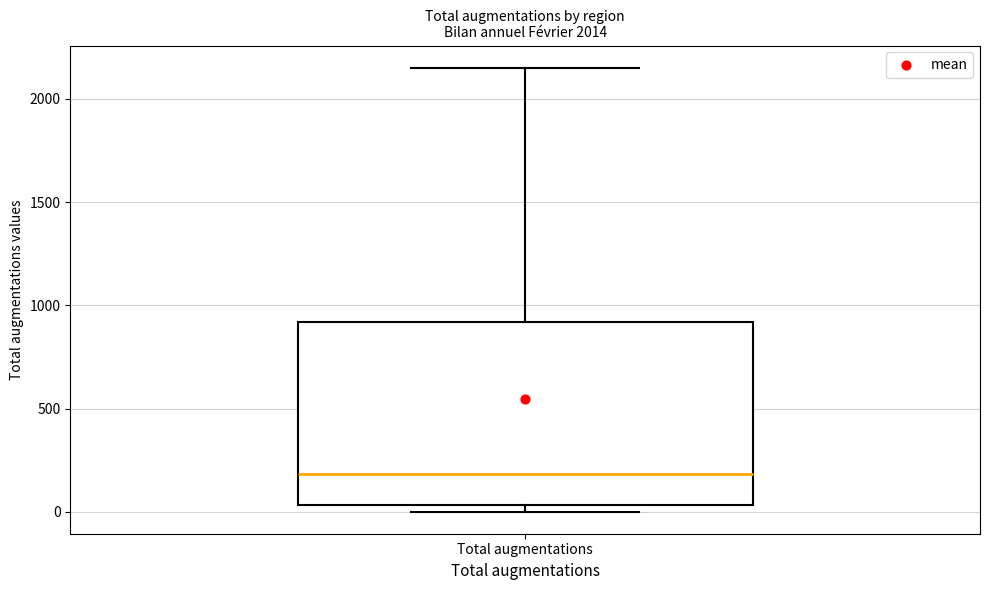

Where is the lower edge of the box for Total augmentations on the y-axis? The values are not printed on the chart, so give them approximately, as read against the axis.

50